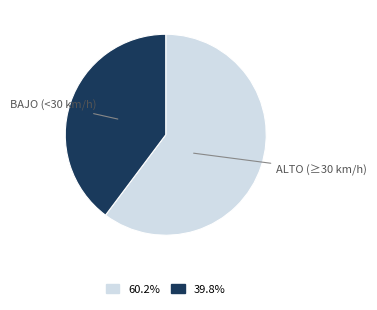

Is there any slice that represents more than half of the pie?

Yes